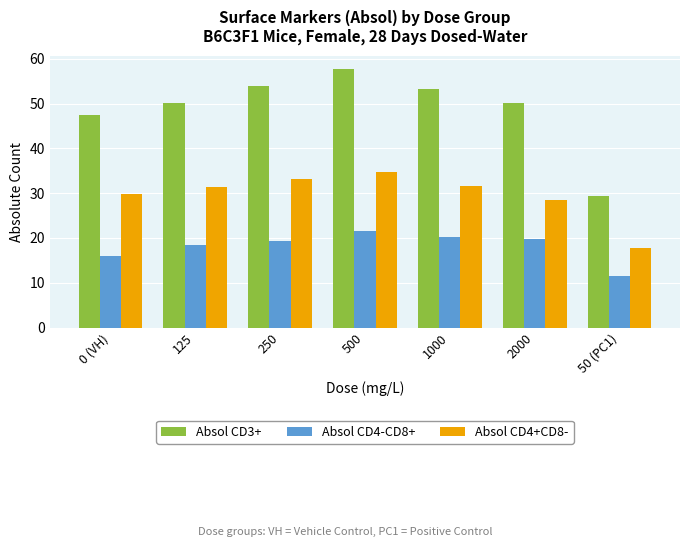

Between 500 and 2000, which series saw the biggest shift?

Absol CD3+